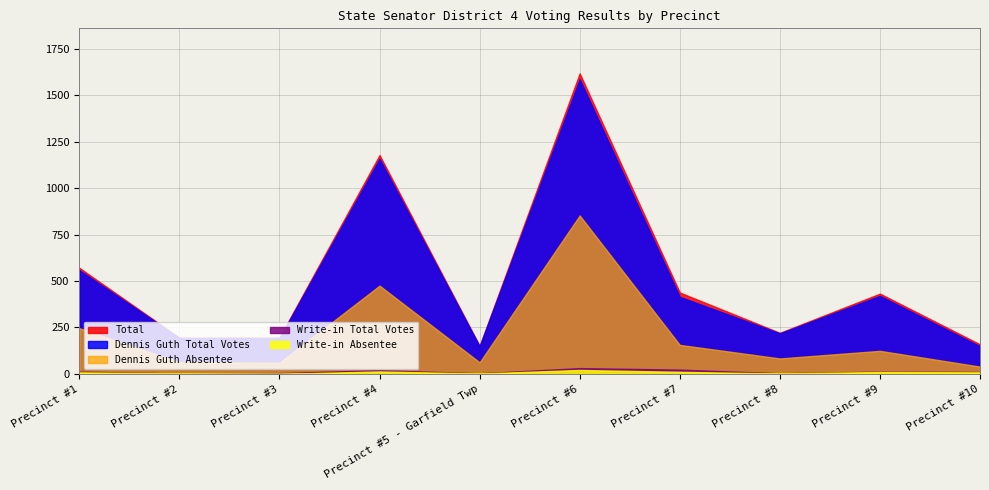

Rank the series at Precinct #8 from lowest to highest value.

Write-in Absentee, Write-in Total Votes, Dennis Guth Absentee, Dennis Guth Total Votes, Total